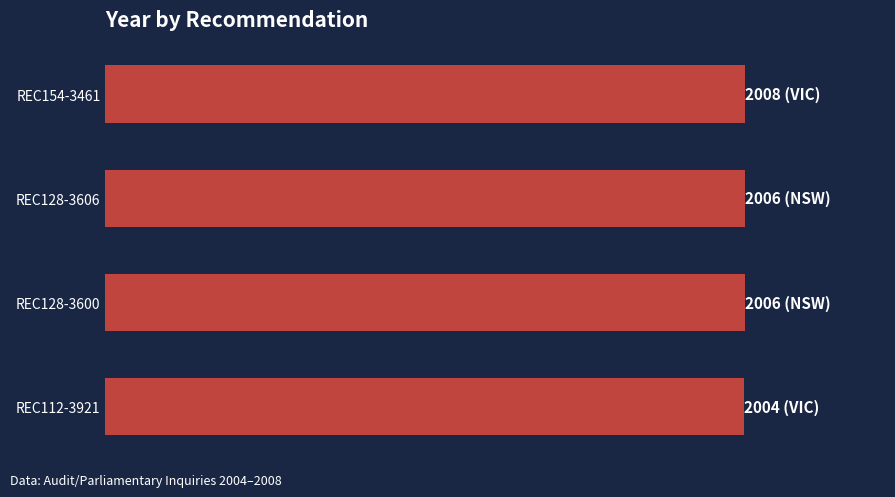

Does the chart contain any negative values?

No